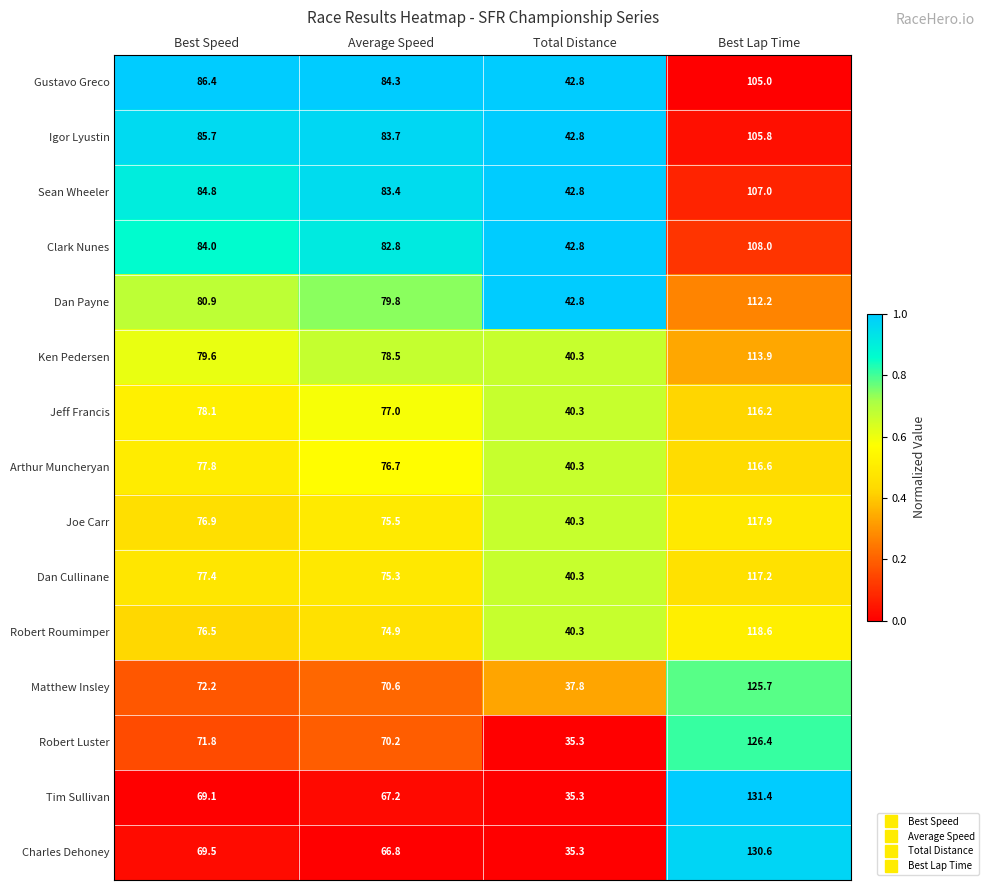

What is the total value across all series at Best Lap Time?

1752.5